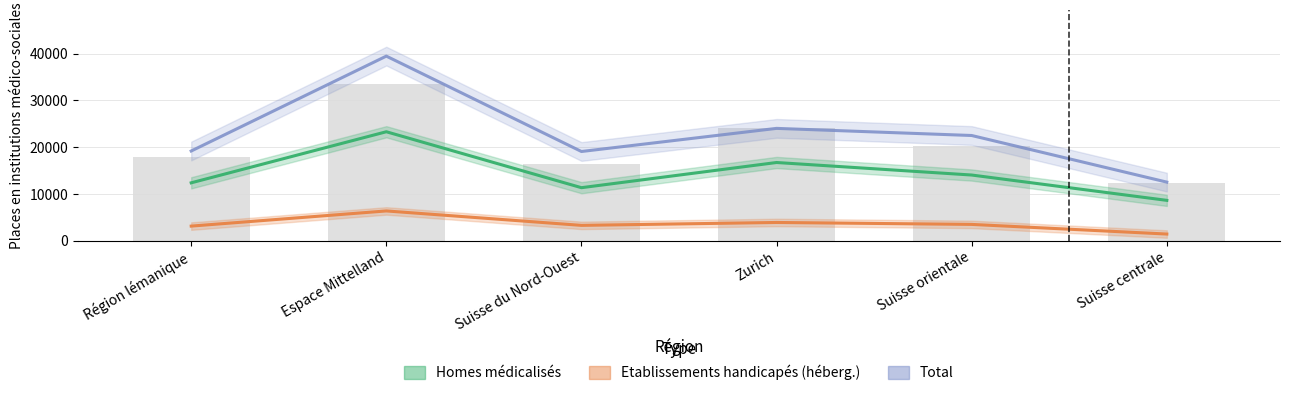

What is the value of the Homes médicalisés bar at the 2nd from the left?

23297